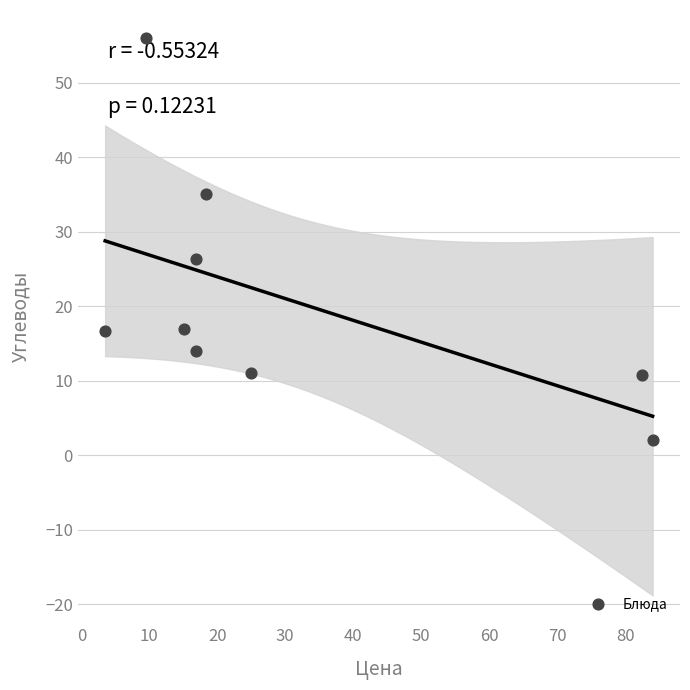

What is the range of X values (max minus min)?

80.5